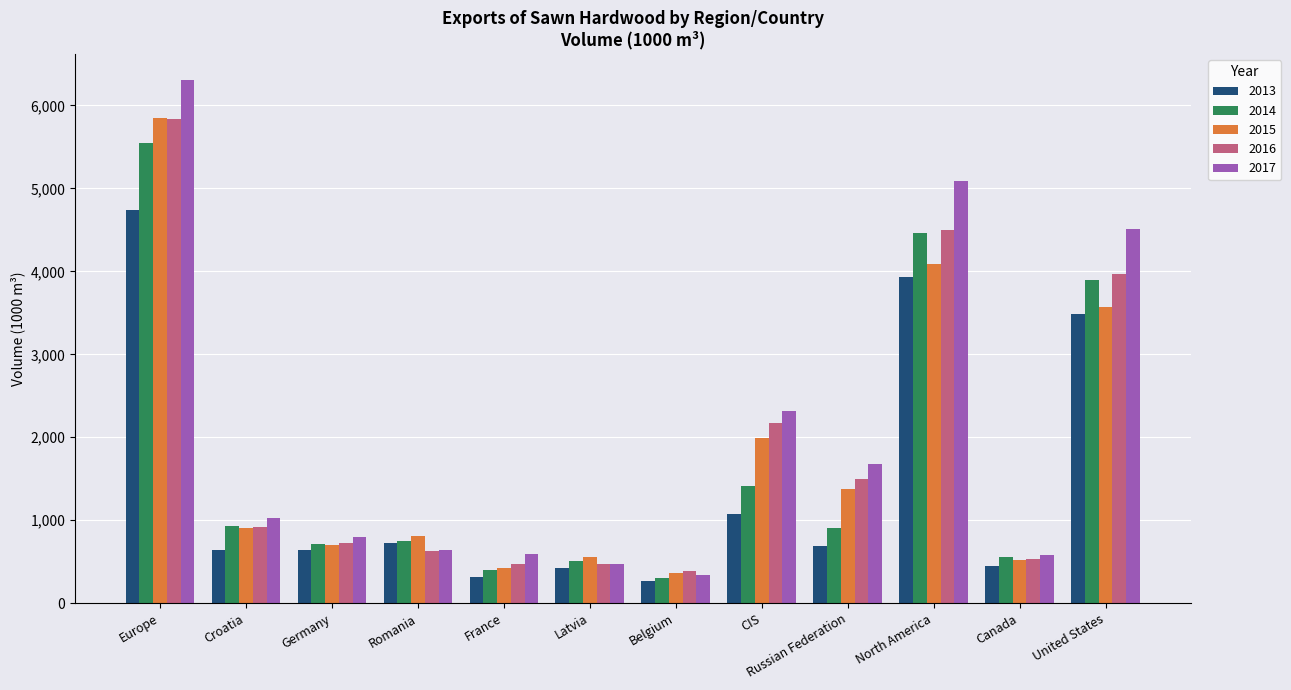

At which label is 2015 closest to 3103?

United States